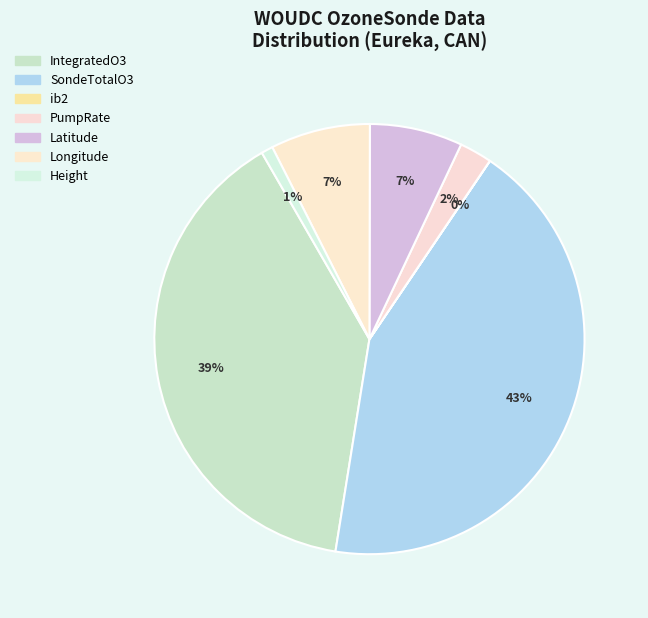

True or false: IntegratedO3 accounts for 26% of the total.

False